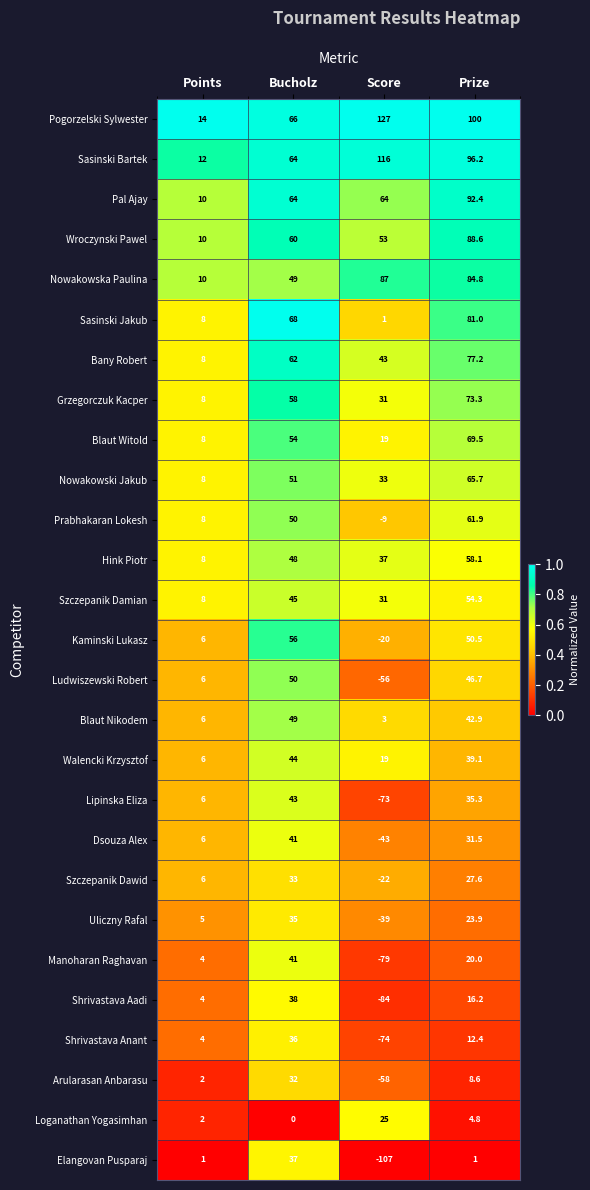

Is it true that Ludwiszewski Robert equals 50.0 at Bucholz?

True